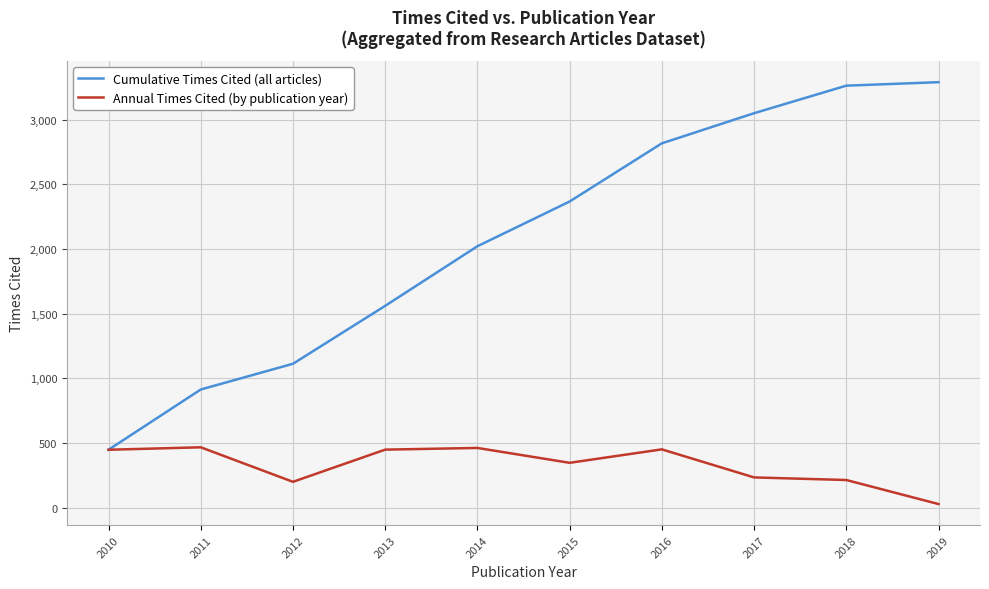

What is the difference between the Cumulative Times Cited (all articles) values at 2010 and 2012?

665